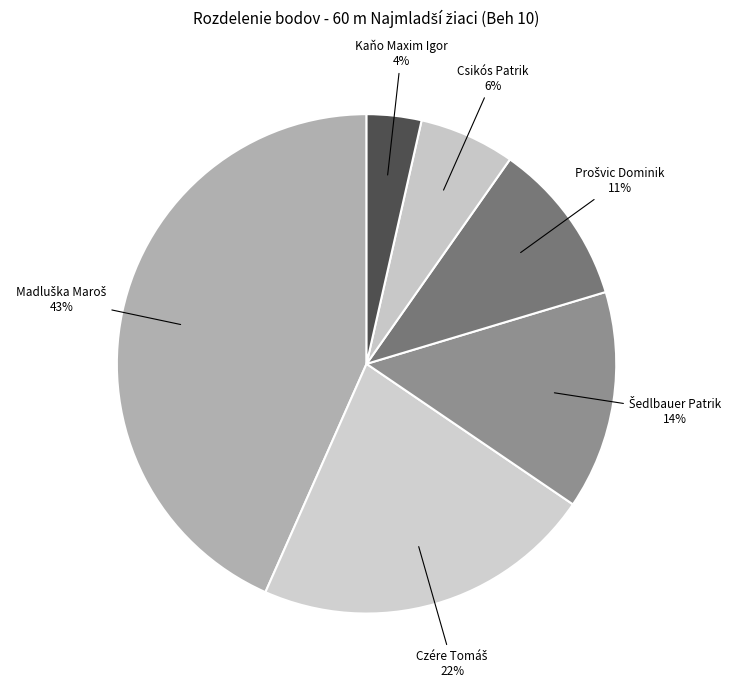

Is it true that Kaňo Maxim Igor is 4% of the pie?

True